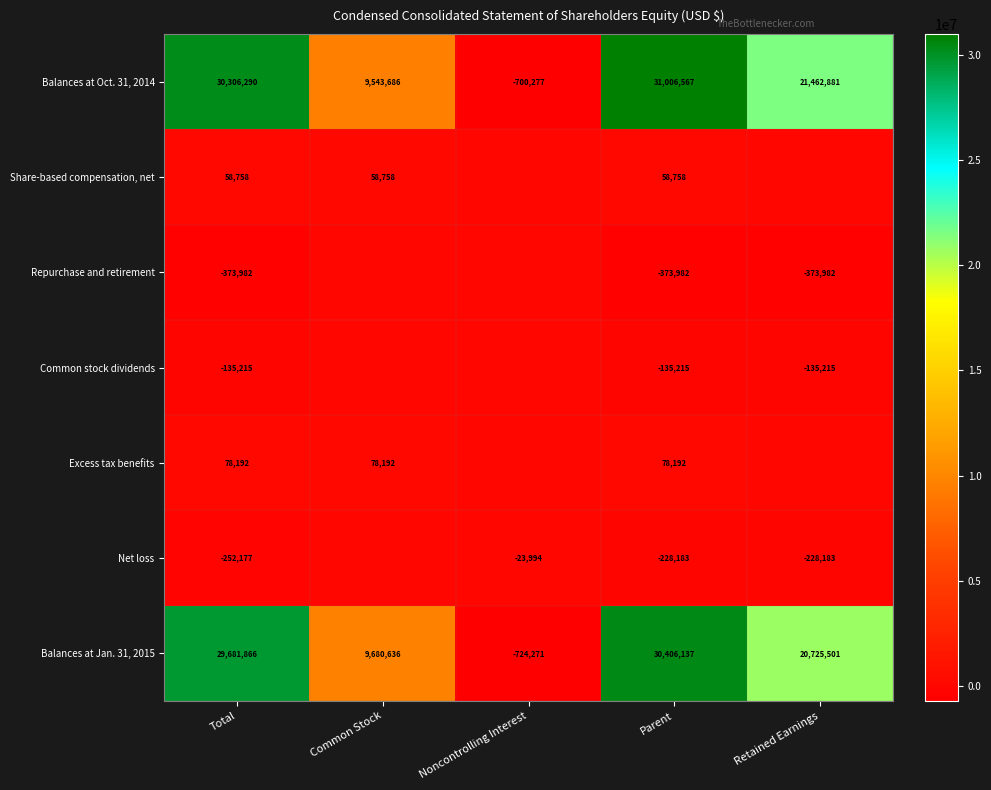

What is the total value across all series at Noncontrolling Interest?

-1448542